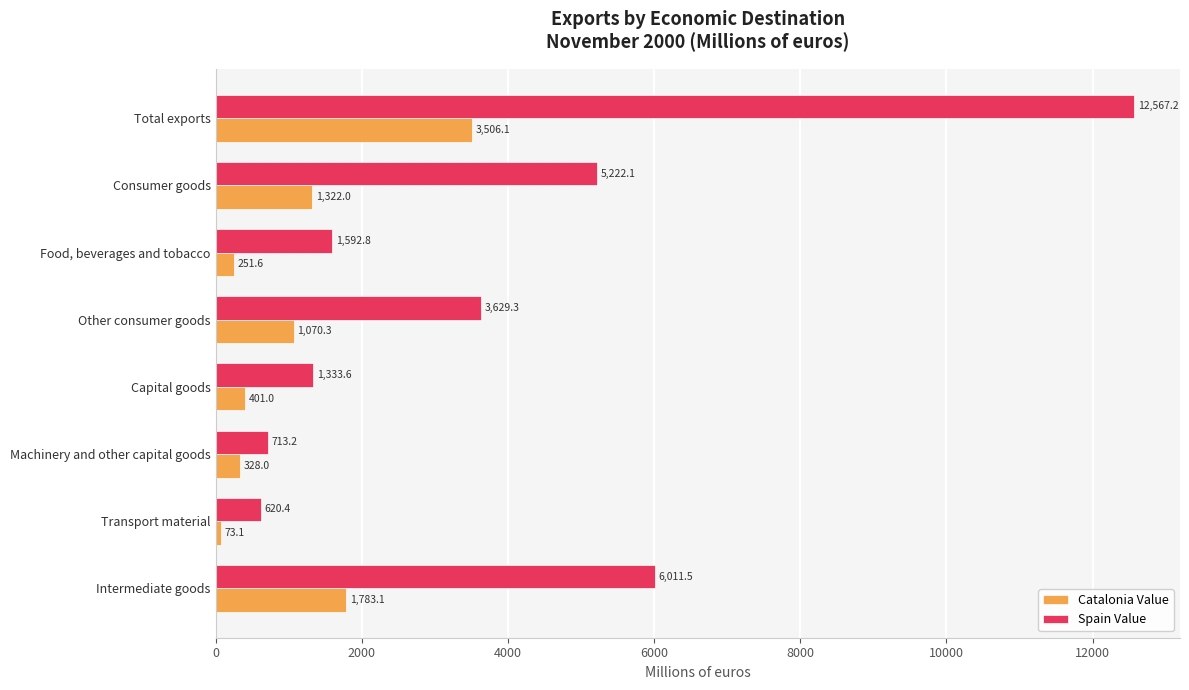

What is the difference between the highest and lowest values at Food, beverages and tobacco?

1341.2